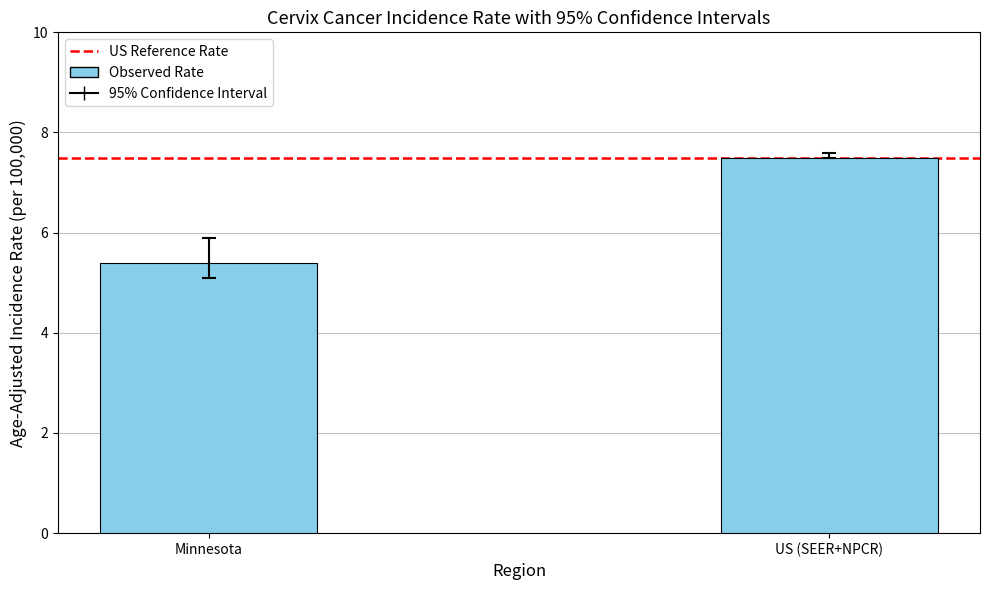

Reading left to right, transcribe all the data shown in this chart.

Minnesota=5.4	US (SEER+NPCR)=7.5